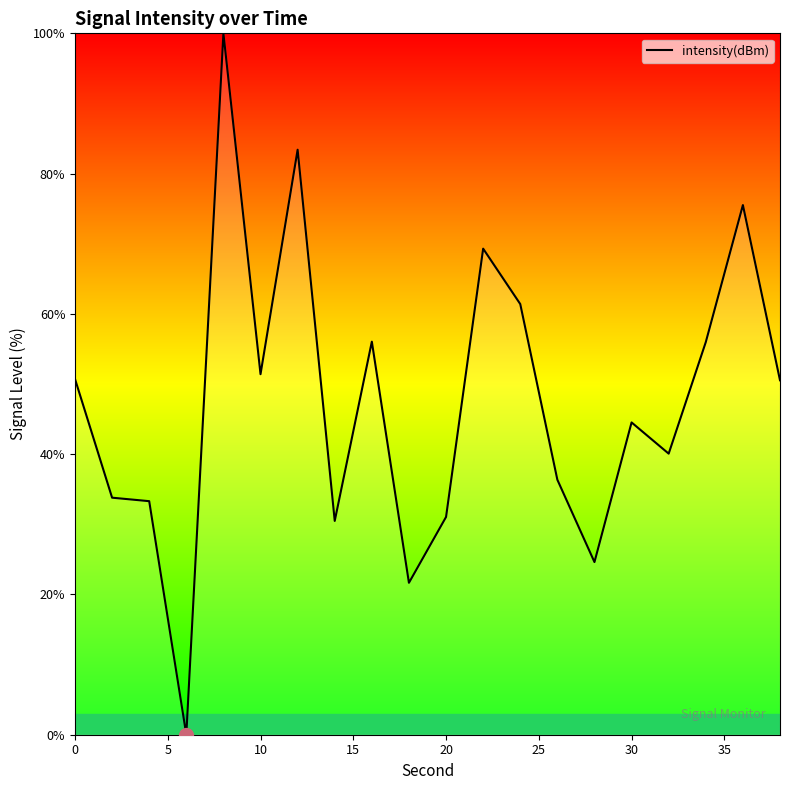

How many series are shown in this chart?

1